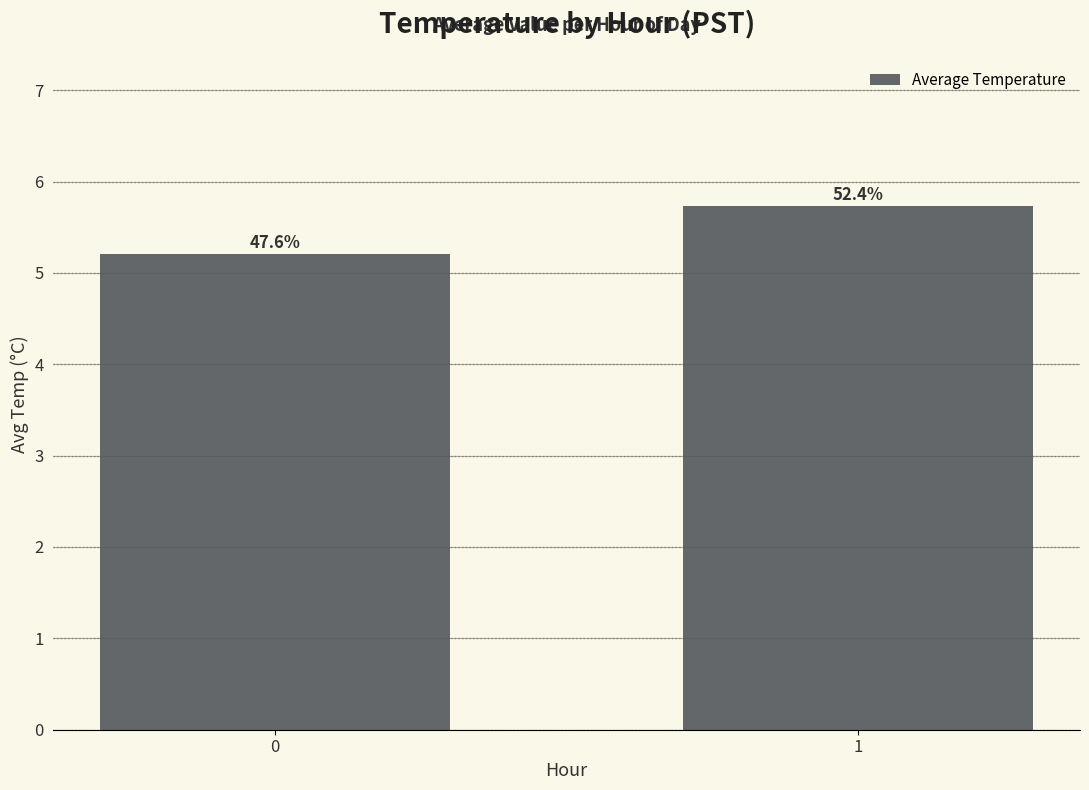

True or false: the data shows 5.2 at 0.

True